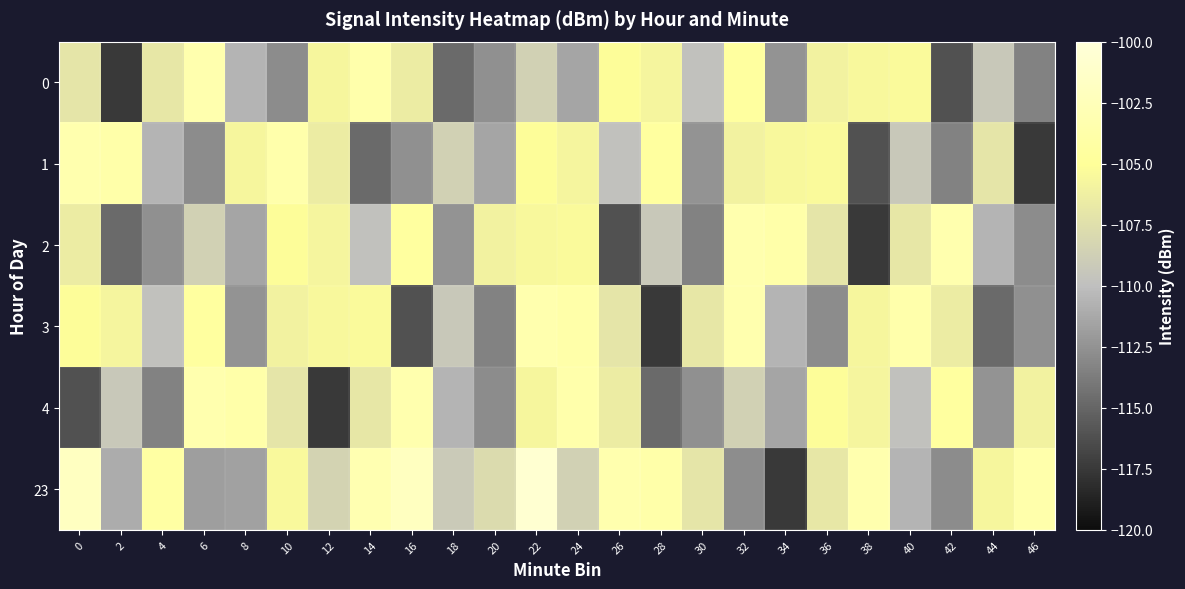

Reading right to left, transcribe all the data shown in this chart.

0: 46=-113.4	44=-109.2	42=-116.2	40=-105.3	38=-105.5	36=-106.0	34=-112.4	32=-104.5	30=-109.8	28=-105.7	26=-105.1	24=-111.5	22=-108.6	20=-112.6	18=-114.7	16=-106.4	14=-103.6	12=-105.7	10=-112.8	8=-110.6	6=-103.3	4=-106.8	2=-117.4	0=-107.0
1: 46=-117.4	44=-107.0	42=-113.4	40=-109.2	38=-116.2	36=-105.3	34=-105.5	32=-106.0	30=-112.4	28=-104.5	26=-109.8	24=-105.7	22=-105.1	20=-111.5	18=-108.6	16=-112.6	14=-114.7	12=-106.4	10=-103.6	8=-105.7	6=-112.8	4=-110.6	2=-103.7	0=-103.3
2: 46=-112.8	44=-110.6	42=-103.3	40=-106.8	38=-117.4	36=-107.0	34=-103.7	32=-103.3	30=-113.4	28=-109.2	26=-116.2	24=-105.3	22=-105.5	20=-106.0	18=-112.4	16=-104.5	14=-109.8	12=-105.7	10=-105.1	8=-111.5	6=-108.6	4=-112.6	2=-114.7	0=-106.4
3: 46=-112.6	44=-114.7	42=-106.4	40=-103.6	38=-105.7	36=-112.8	34=-110.6	32=-103.3	30=-106.8	28=-117.4	26=-107.0	24=-103.7	22=-103.3	20=-113.4	18=-109.2	16=-116.2	14=-105.3	12=-105.5	10=-106.0	8=-112.4	6=-104.5	4=-109.8	2=-105.7	0=-105.1
4: 46=-106.0	44=-112.4	42=-104.5	40=-109.8	38=-105.7	36=-105.1	34=-111.5	32=-108.6	30=-112.6	28=-114.7	26=-106.4	24=-103.6	22=-105.7	20=-112.8	18=-110.6	16=-103.3	14=-106.8	12=-117.4	10=-107.0	8=-103.7	6=-103.3	4=-113.4	2=-109.2	0=-116.2
23: 46=-103.6	44=-105.7	42=-112.8	40=-110.6	38=-103.3	36=-106.8	34=-117.4	32=-112.8	30=-107.0	28=-103.7	26=-103.3	24=-108.6	22=-100.6	20=-107.7	18=-109.1	16=-101.9	14=-103.1	12=-108.4	10=-105.4	8=-111.7	6=-111.8	4=-104.2	2=-111.0	0=-101.9